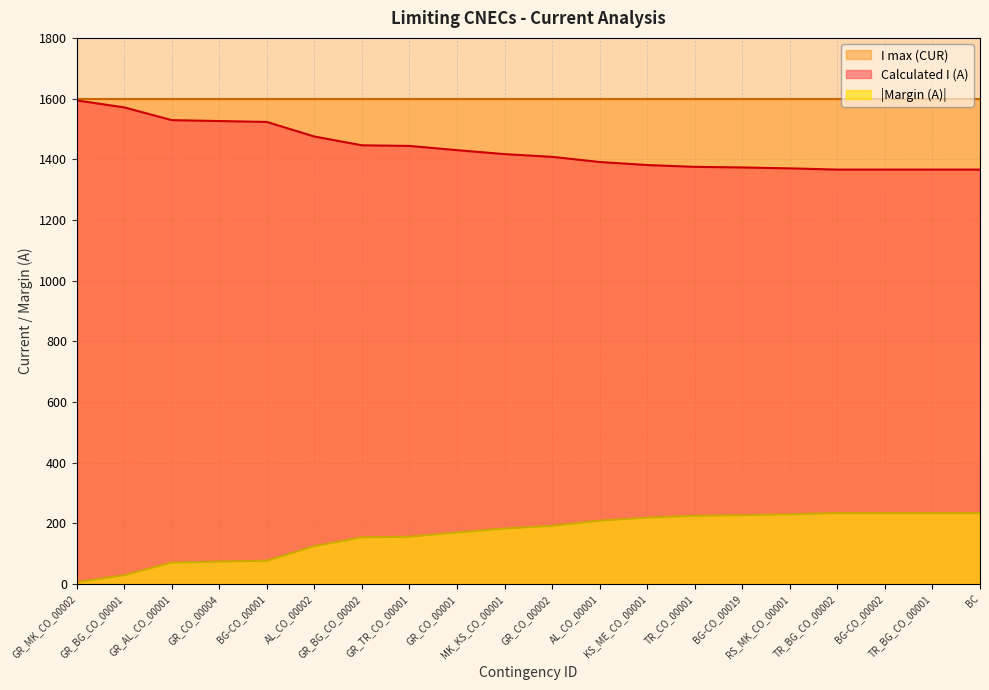

What value does the Calculated I (A) series have at GR_BG_CO_00001, to the nearest 5?

1570